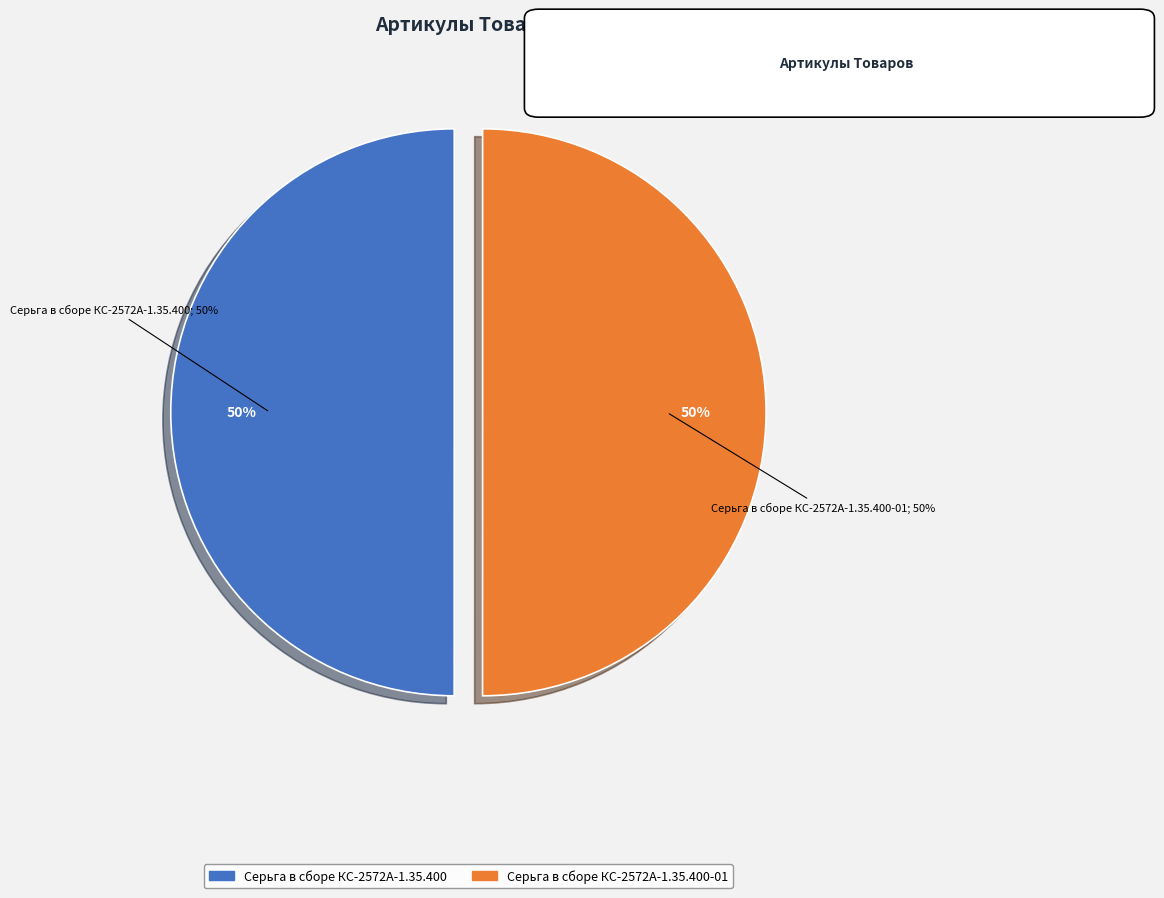

What is the largest slice in the pie chart?

Серьга в сборе КС-2572А-1.35.400-01